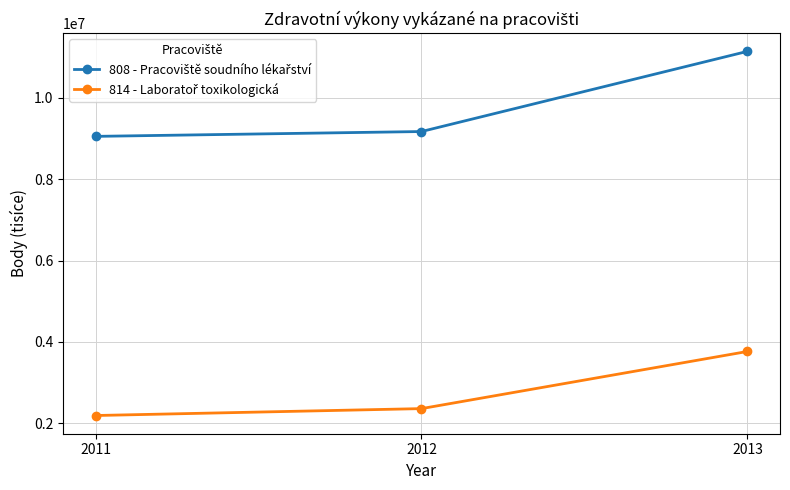

Which label corresponds to the largest value in the chart?

2013